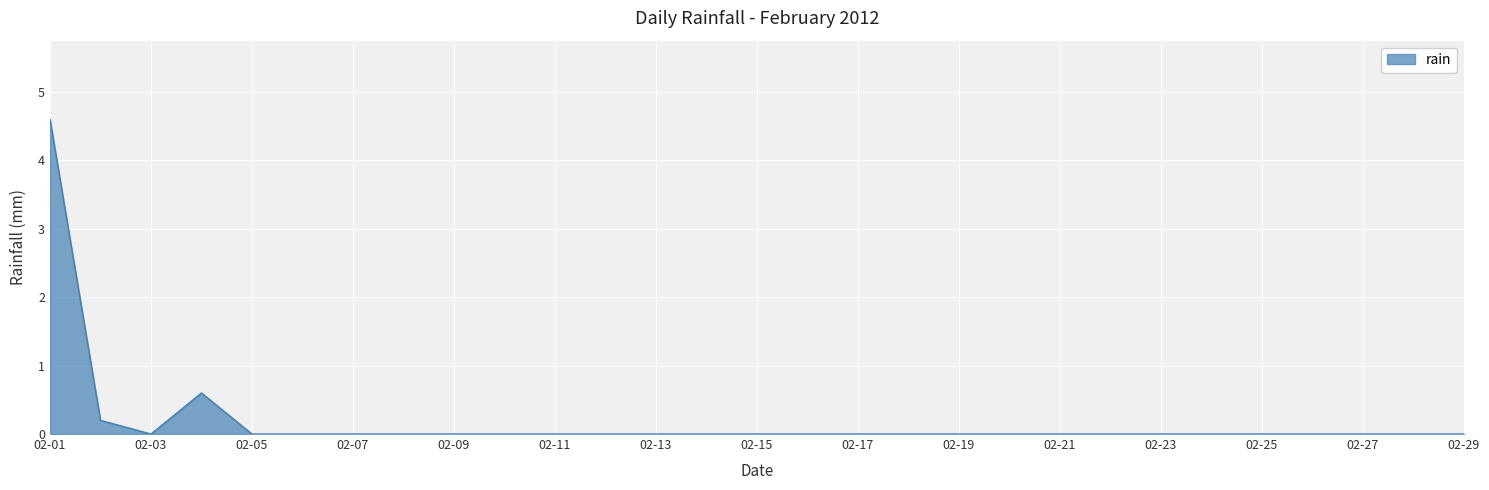

What is the greatest value displayed?

4.6